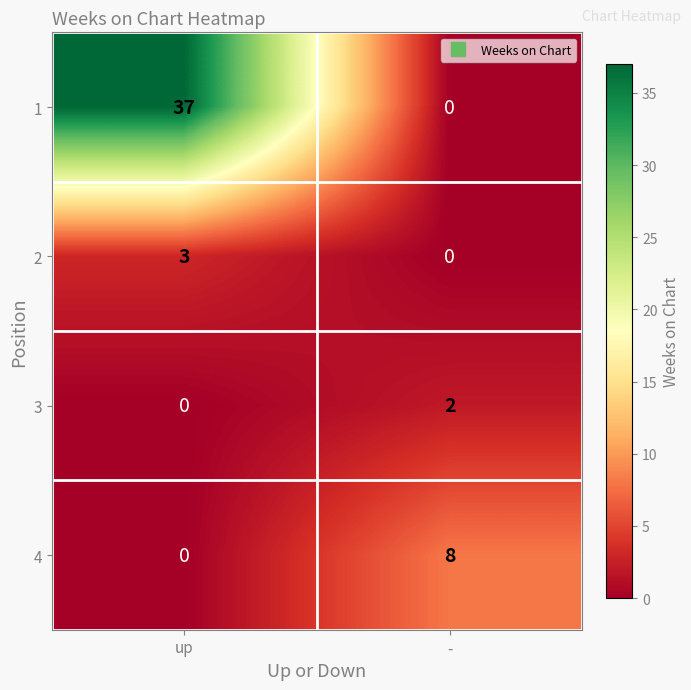

What is the maximum value shown in the chart?

37